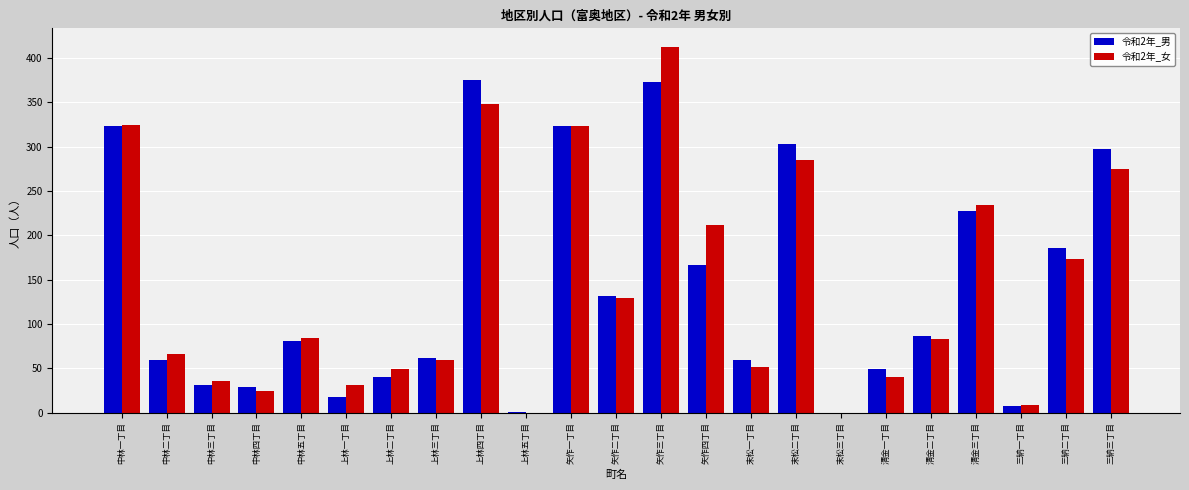

Between 上林一丁目 and 矢作二丁目, which series saw the biggest shift?

令和2年_男